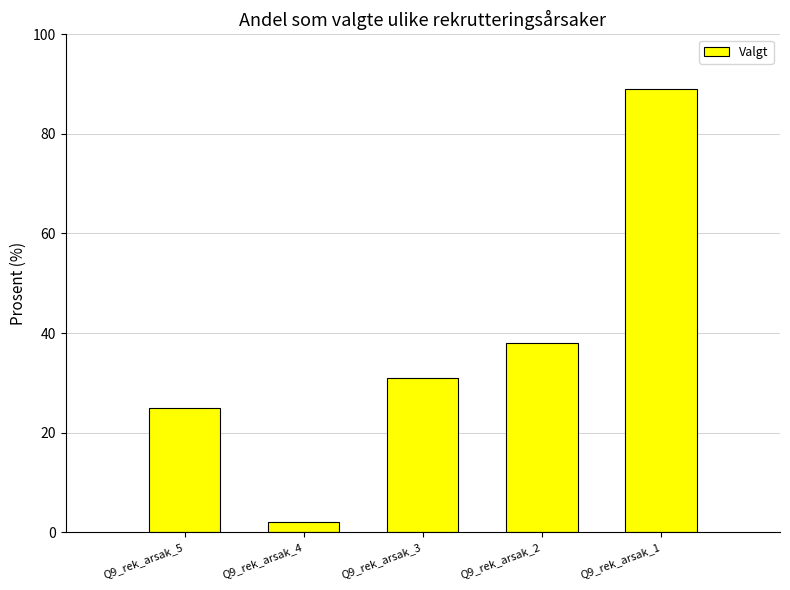

Rank the categories by value from lowest to highest.

Q9_rek_arsak_4, Q9_rek_arsak_5, Q9_rek_arsak_3, Q9_rek_arsak_2, Q9_rek_arsak_1